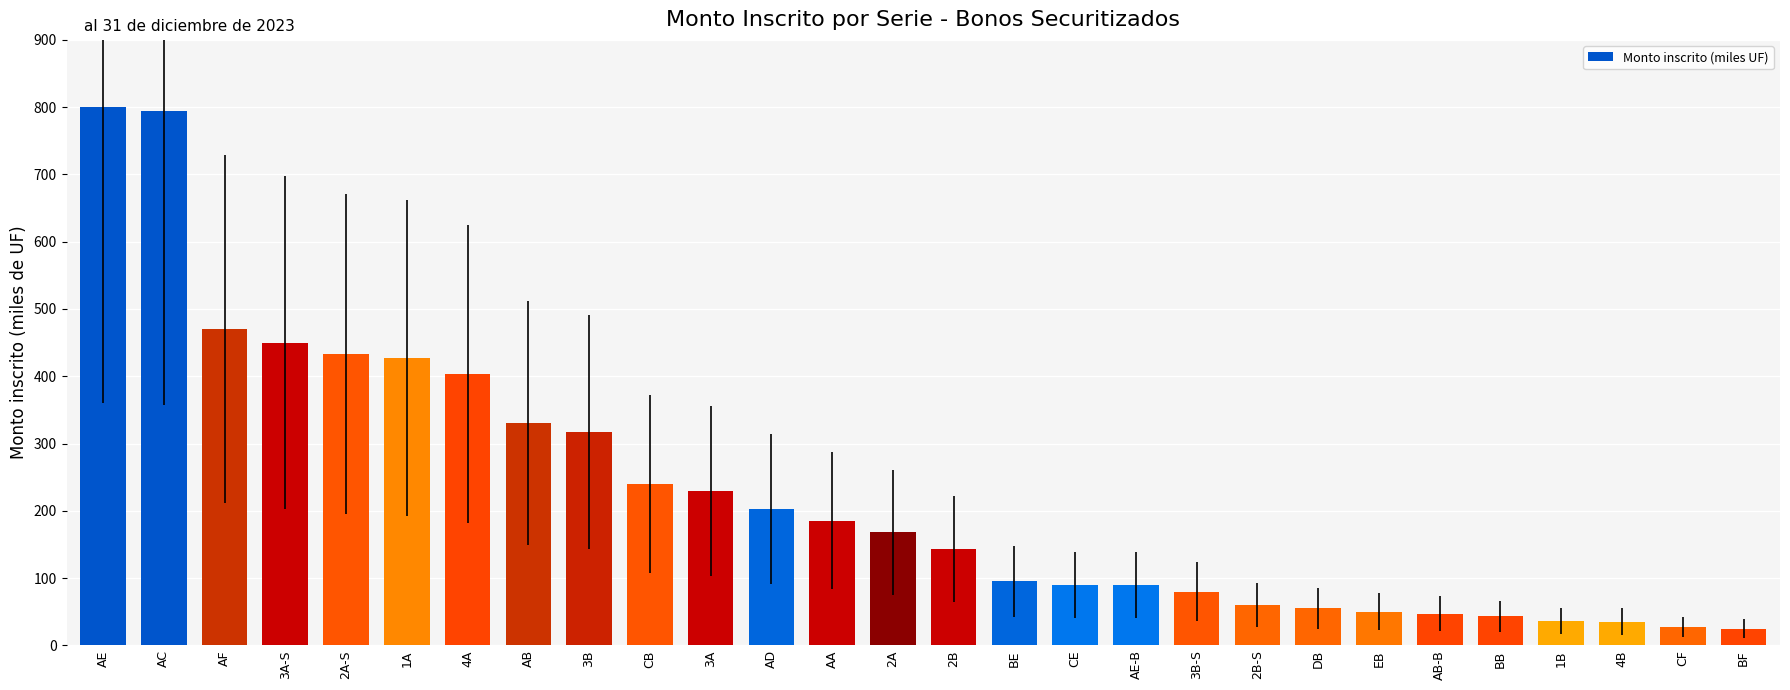

What is the ratio of the value at EB to the value at BF?

2.0